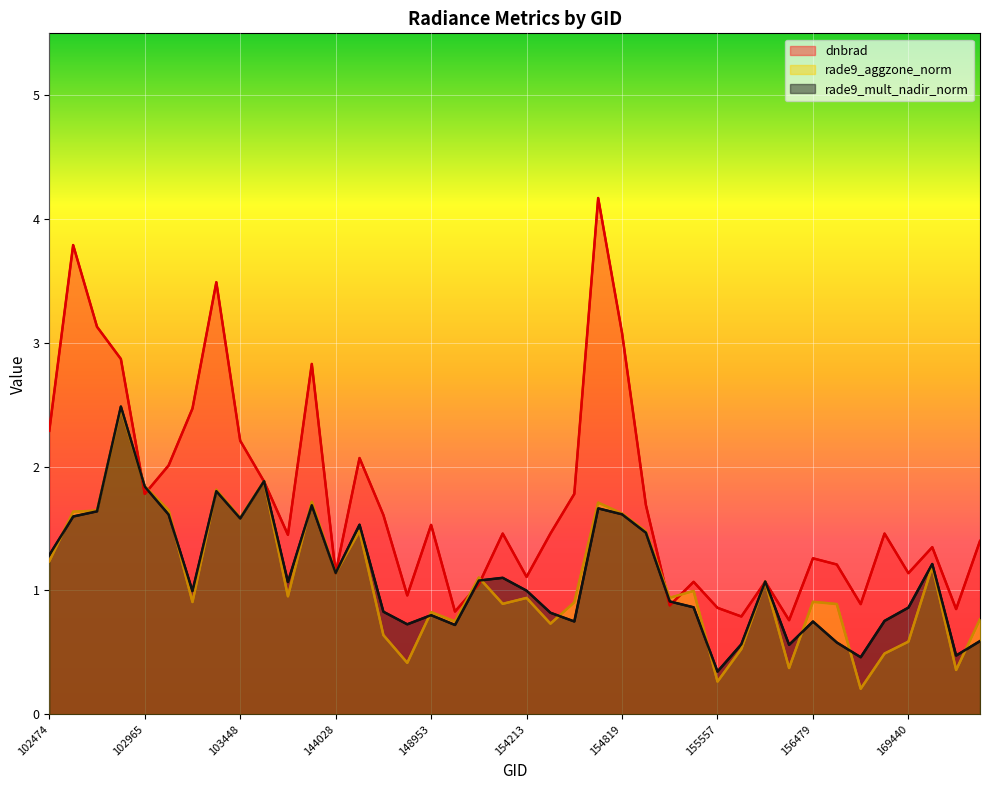

Does the chart display data point markers on the line(s)?

No